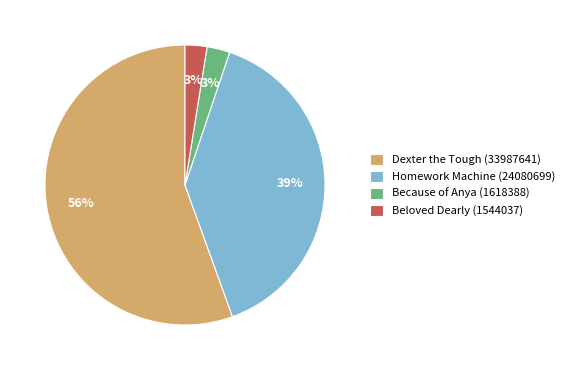

True or false: Dexter the Tough (33987641) accounts for 42% of the total.

False